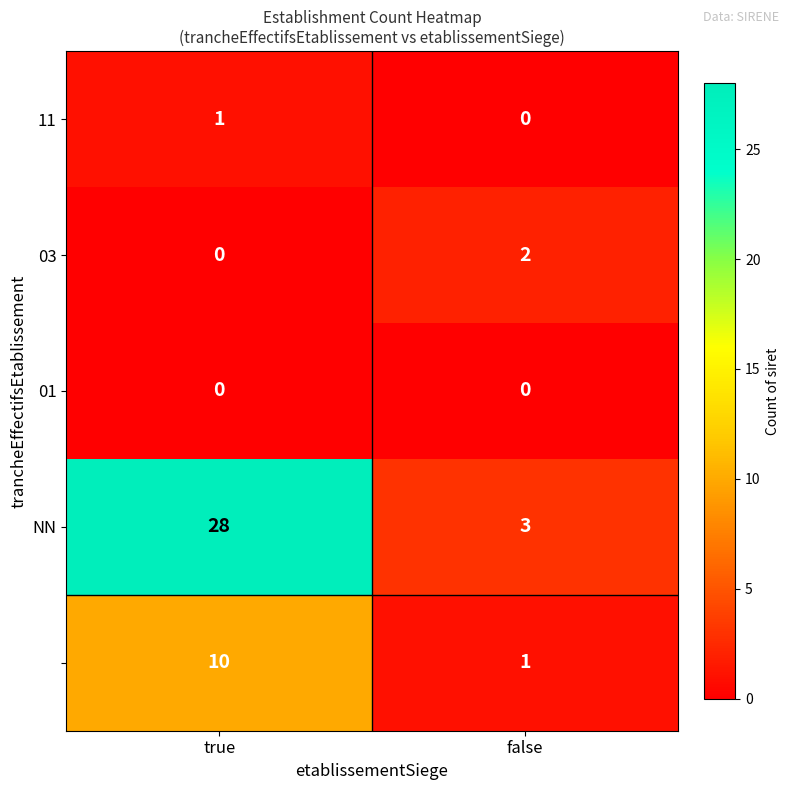

At which category does the chart reach its peak across all series?

true